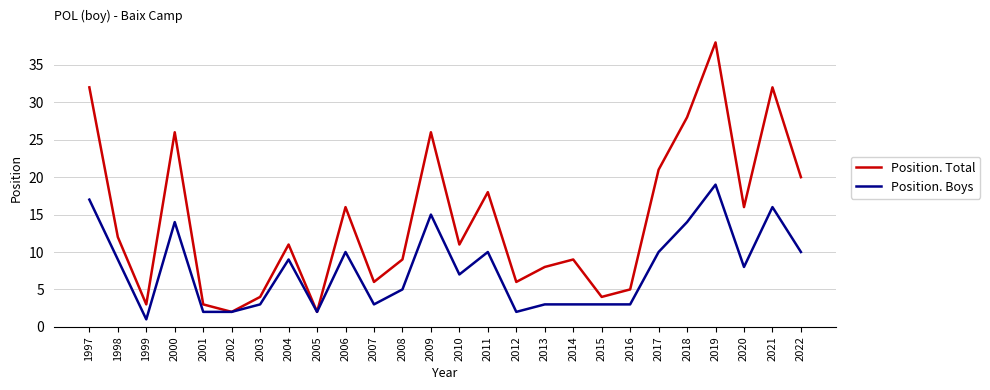

At 2004, list the series in order from smallest to largest.

Position. Boys, Position. Total